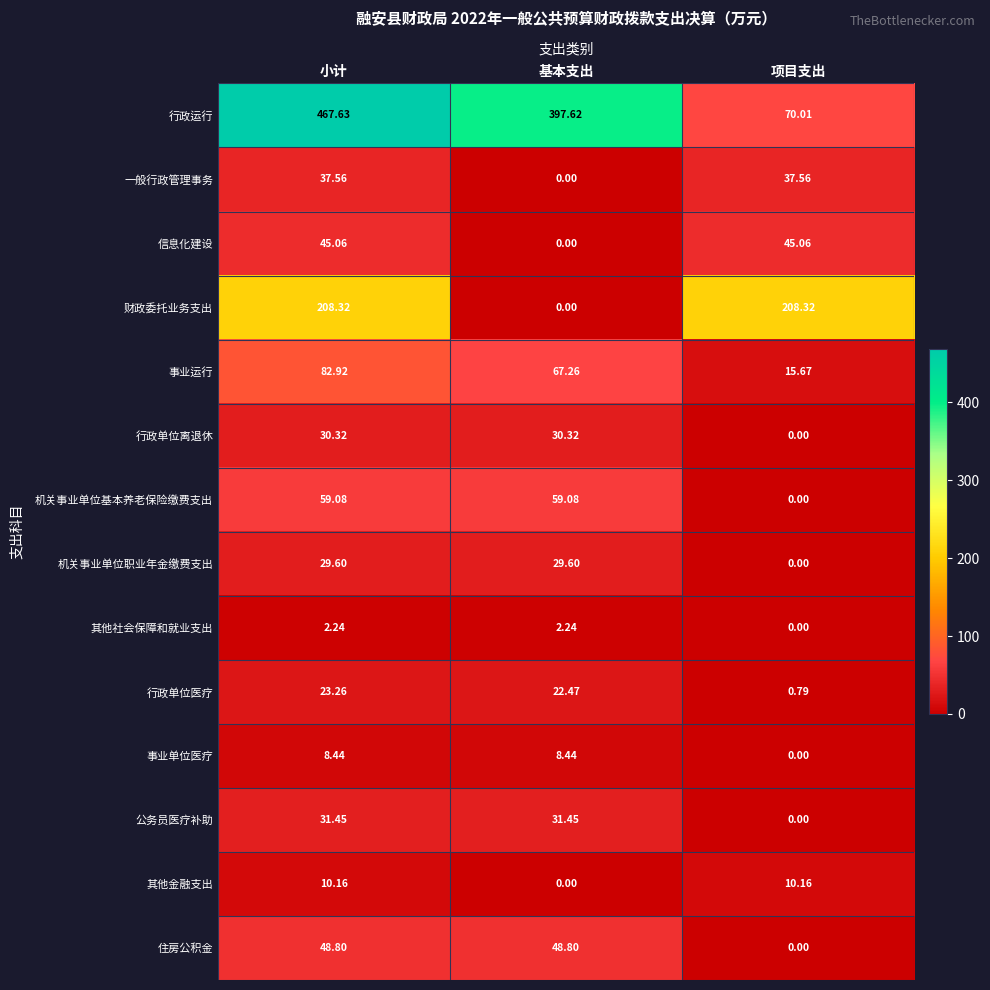

Which series has the largest range (max minus min)?

行政运行